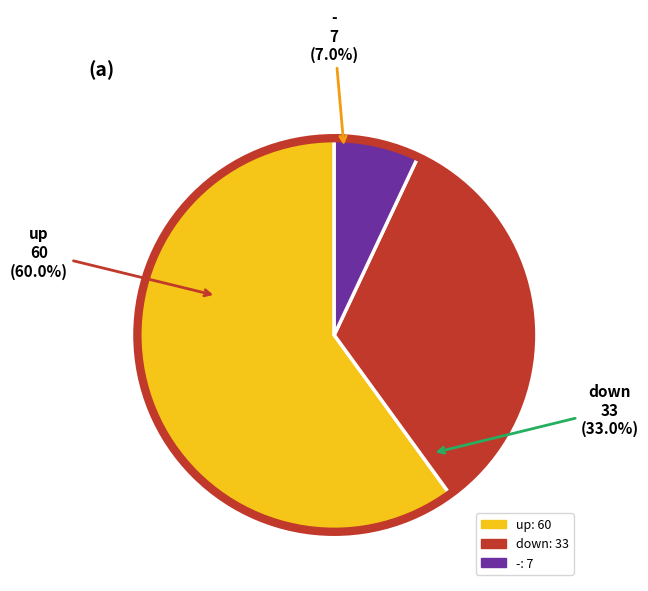

Rank the categories by value from lowest to highest.

-, down, up